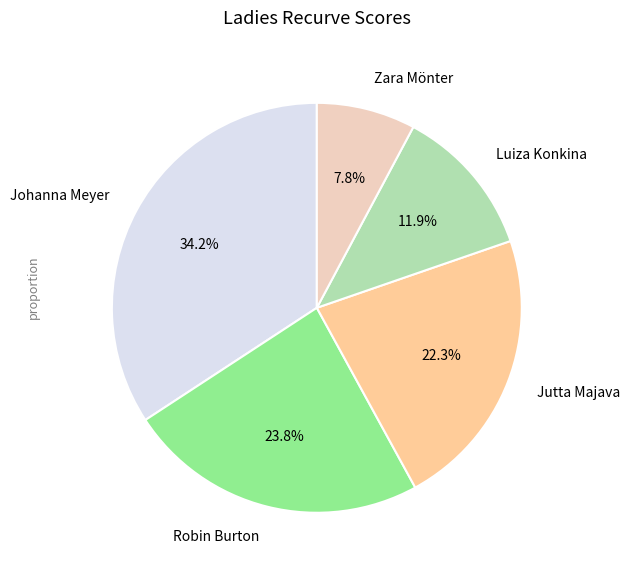

Is there a majority slice in this chart?

No